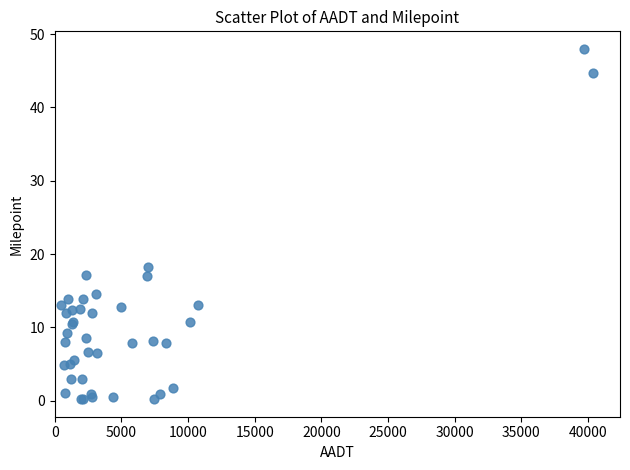

What Y value in the scatter plot is closest to 24?

18.2